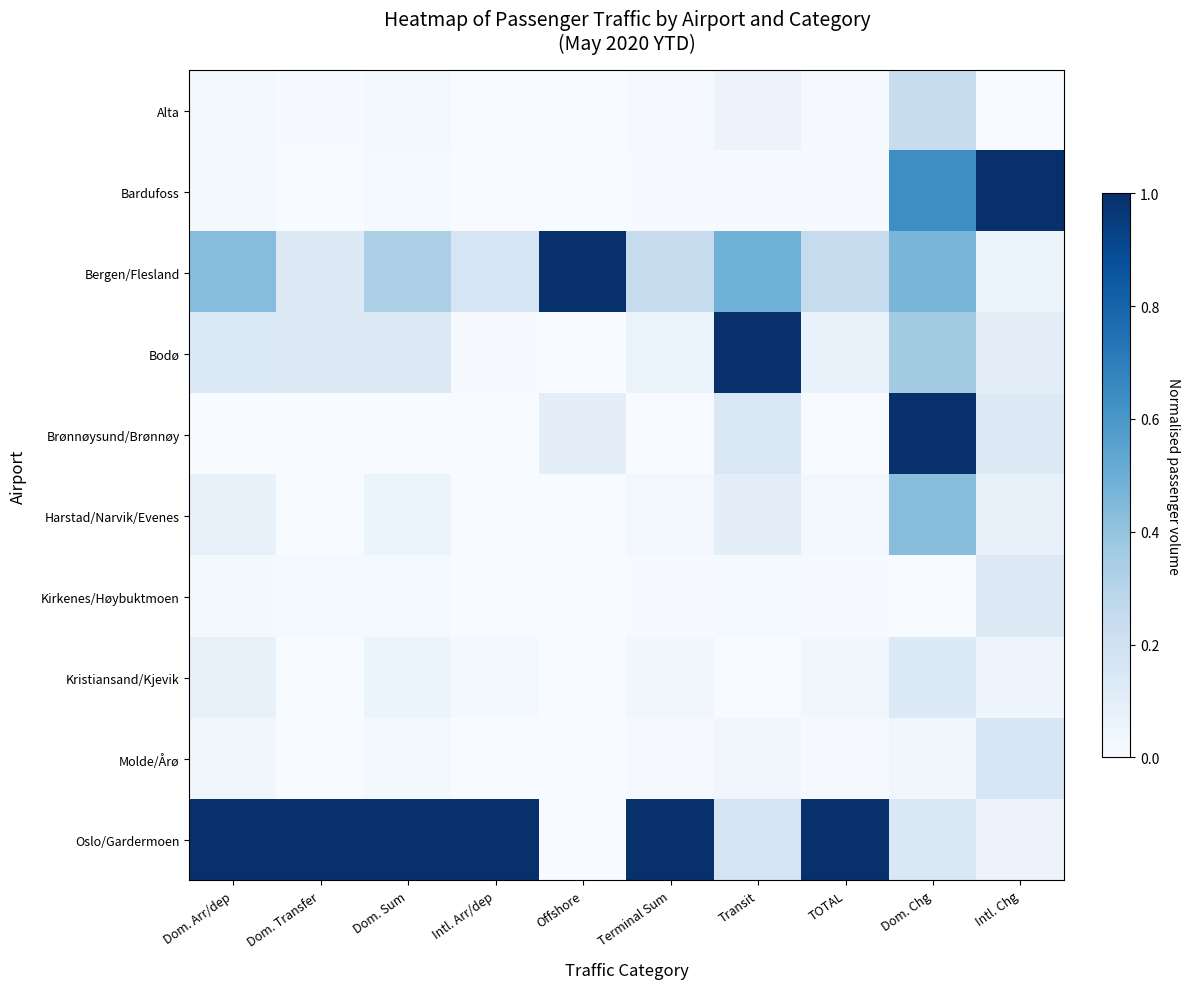

How many categories are shown in the chart?

10